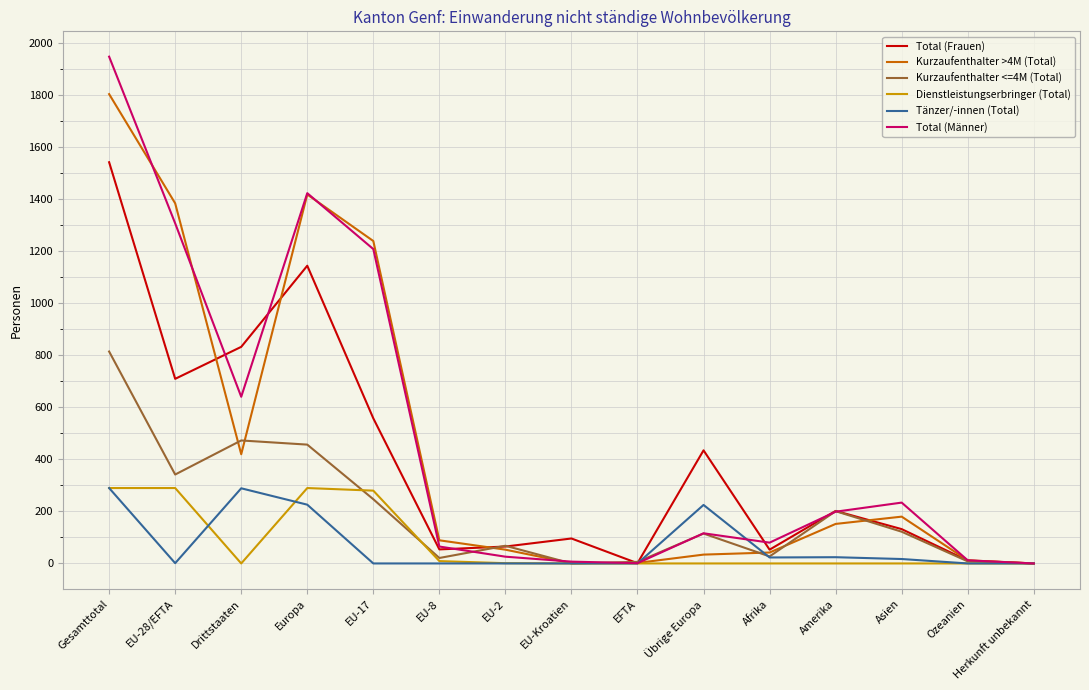

The Kurzaufenthalter >4M (Total) series shows 1805 at Gesamttotal. True or false?

True